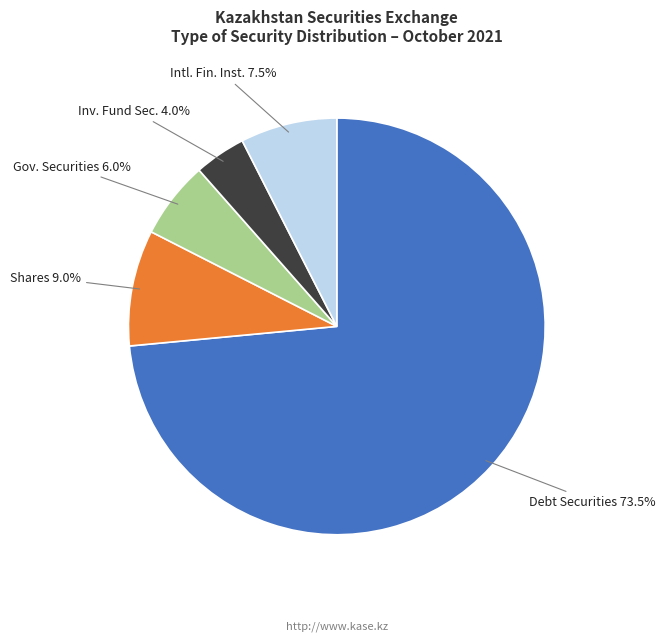

Which slice is the largest?

Debt Securities